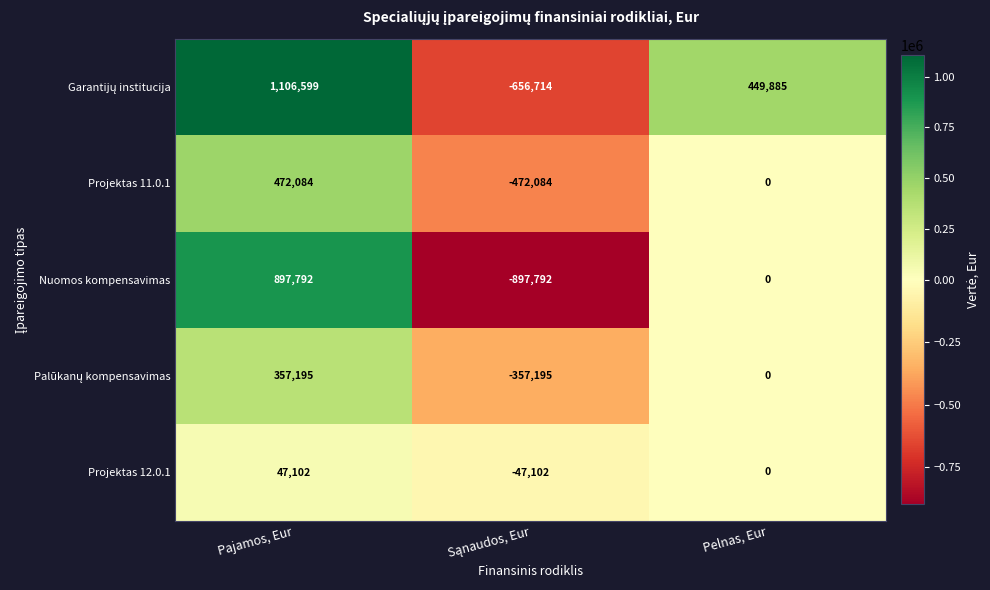

Between Pajamos, Eur and Pelnas, Eur, which series saw the biggest shift?

Nuomos kompensavimas